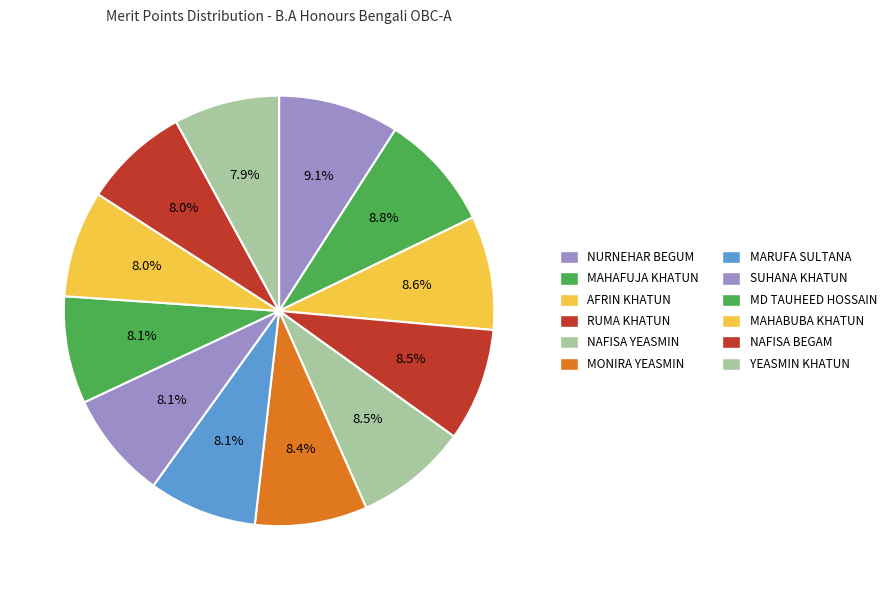

Count the number of slices in the pie.

12